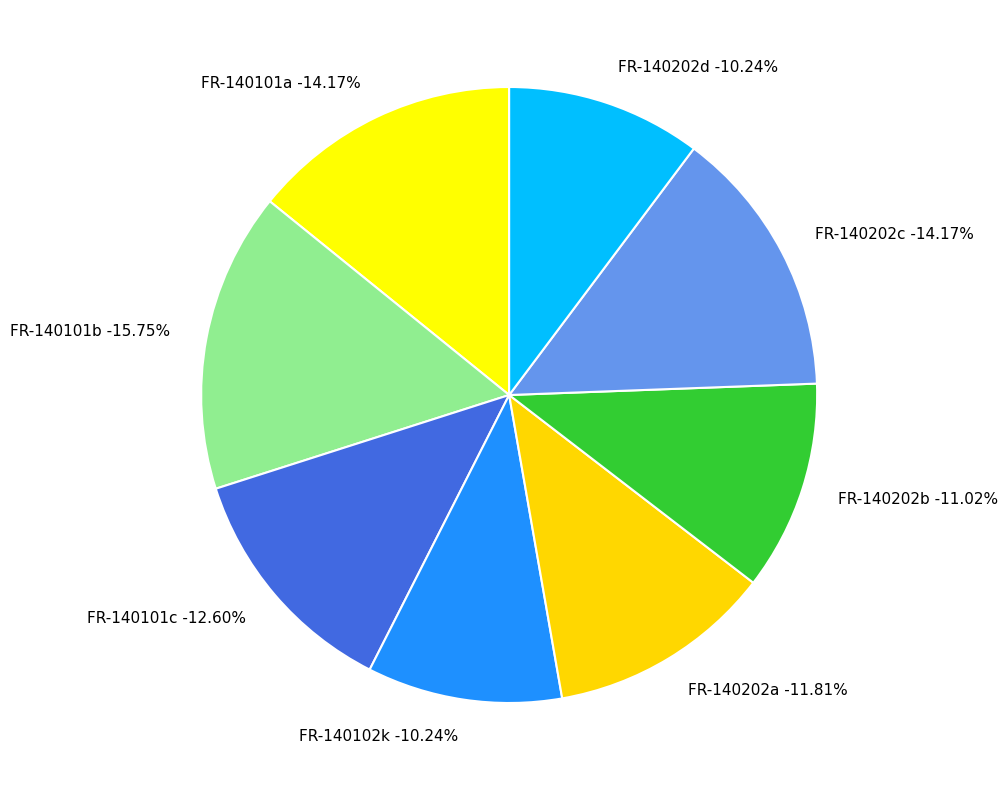

Rank the categories by value from highest to lowest.

FR-140101b, FR-140101a, FR-140202c, FR-140101c, FR-140202a, FR-140202b, FR-140102k, FR-140202d